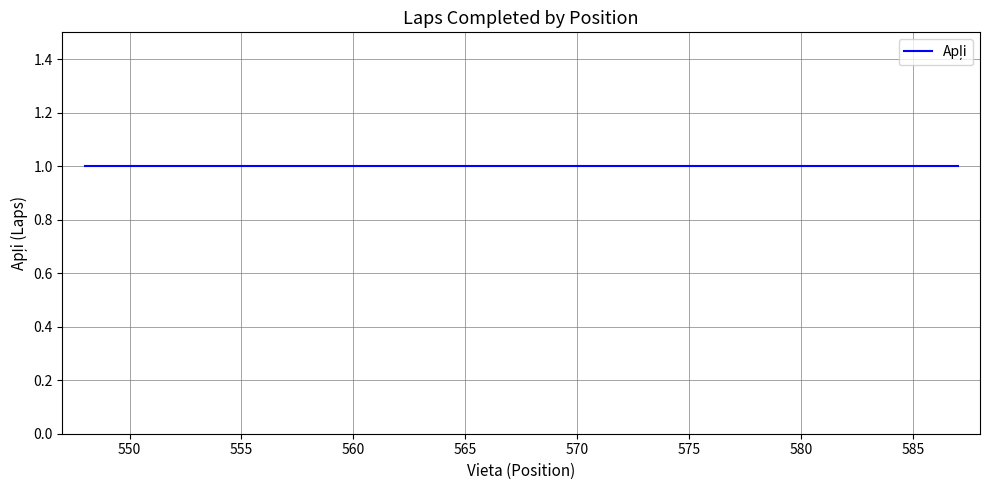

The value of Vieta at 35 is 583. True or false?

True